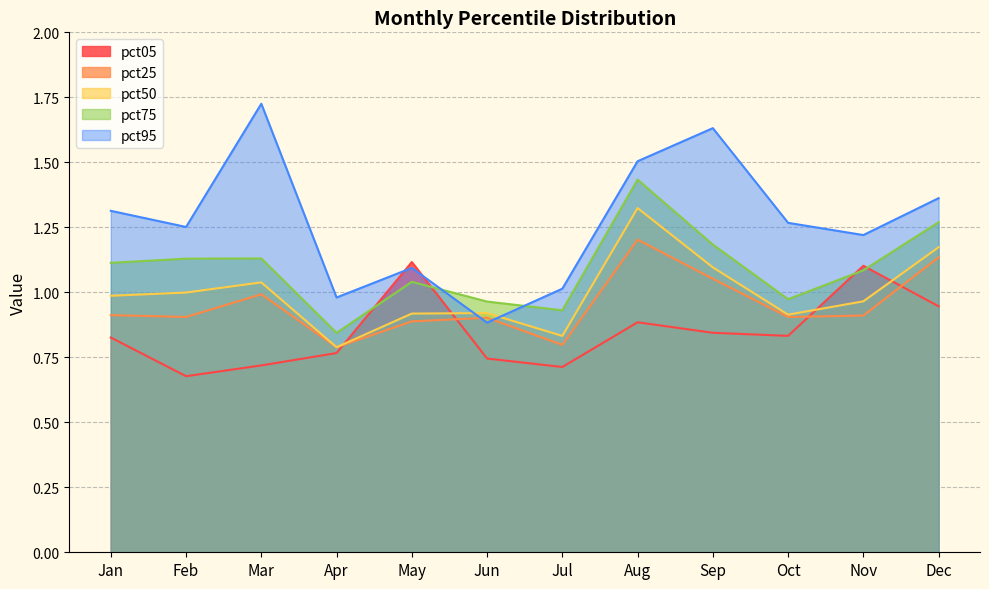

Which series ends up on top after the final intersection of pct25 and pct95?

pct95